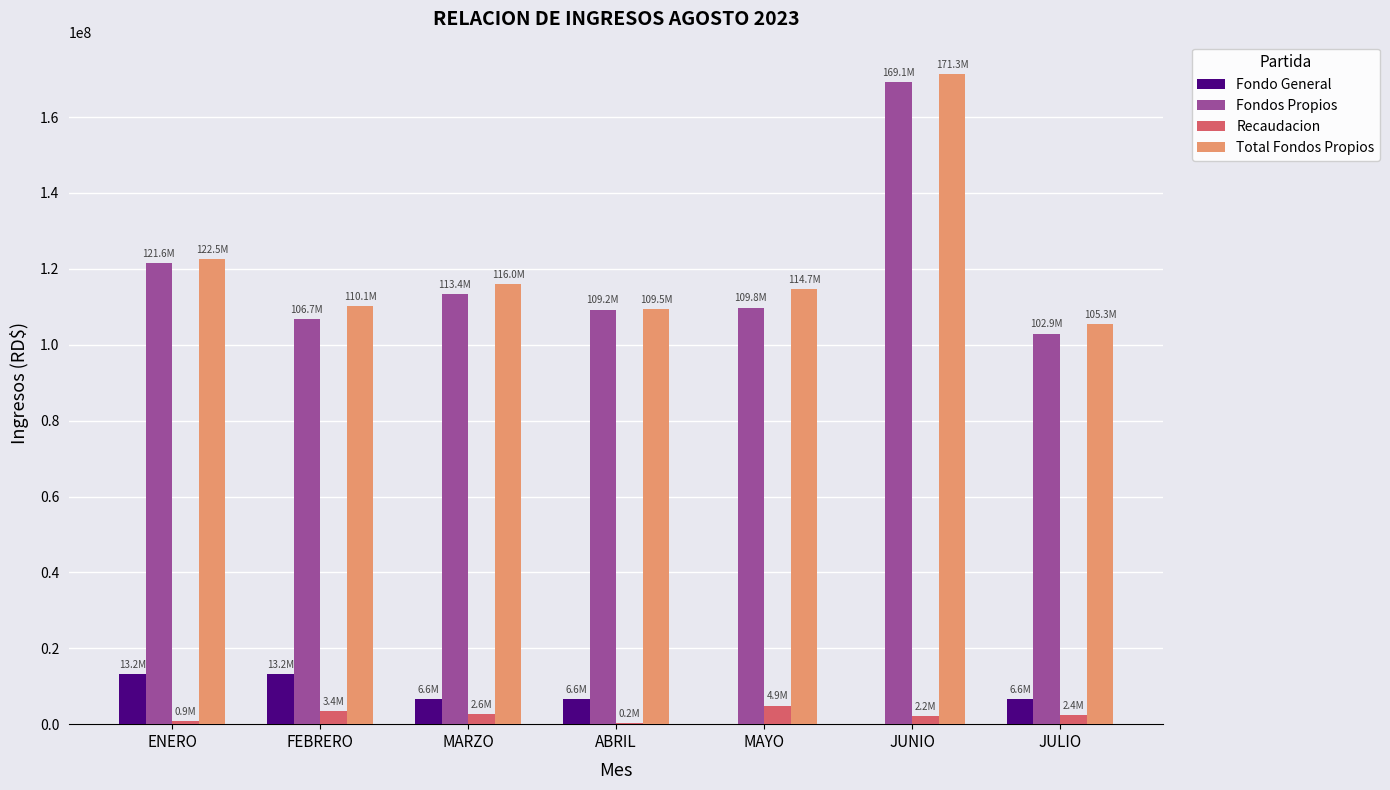

Count the Fondo General values in the range 0 to 13166666.

7